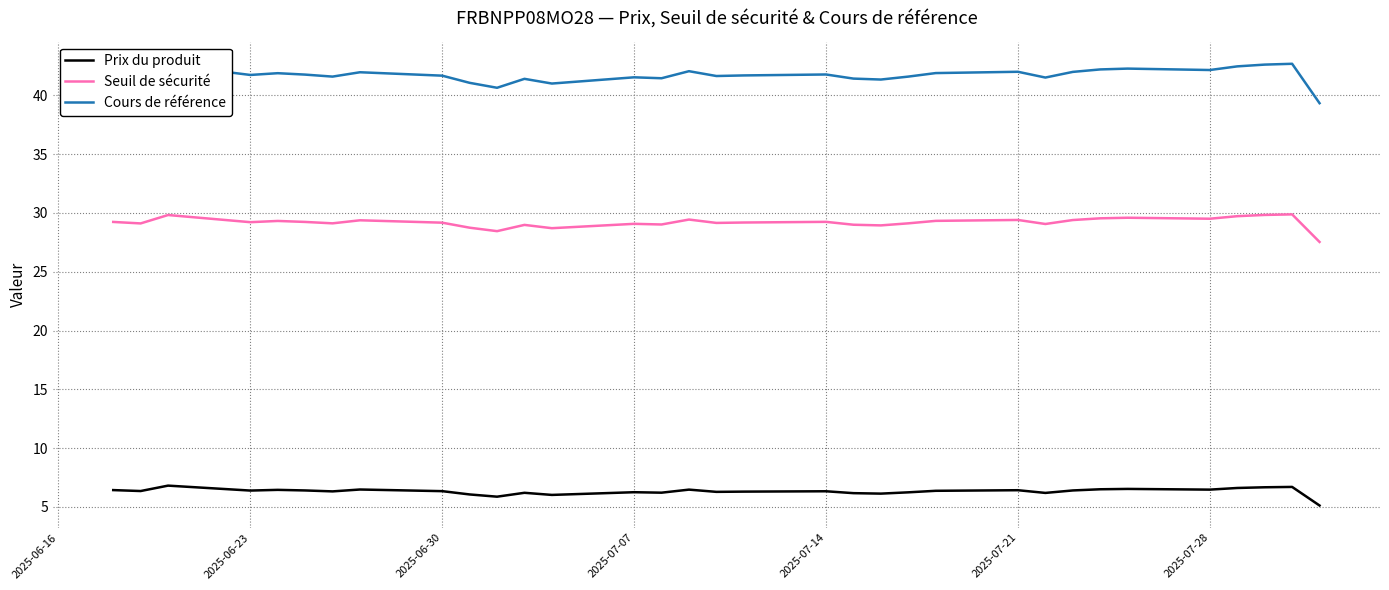

List the series in order of their overall mean, lowest first.

Prix du produit, Seuil de sécurité, Cours de référence